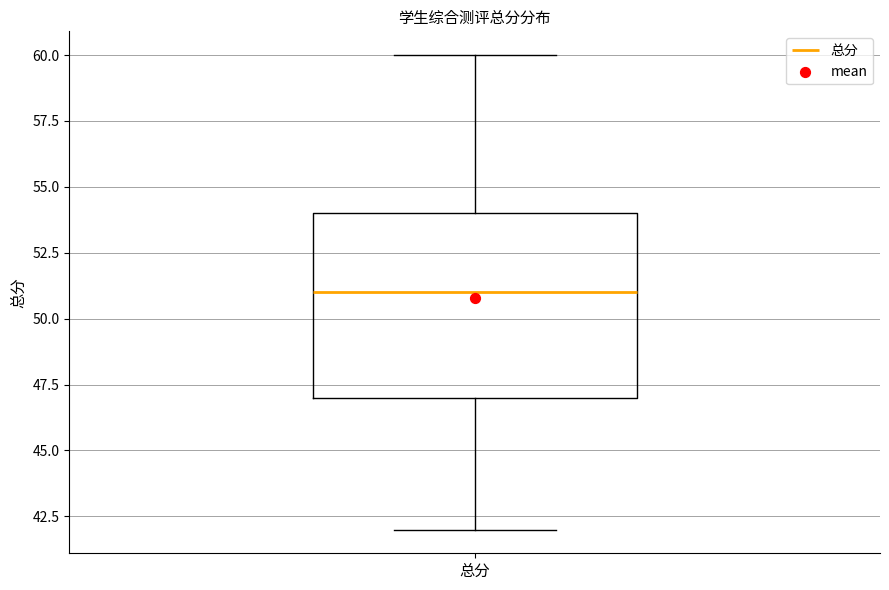

Where does the lower whisker of the box for 总分 end on the y-axis? The values are not printed on the chart, so give them approximately, as read against the axis.

42